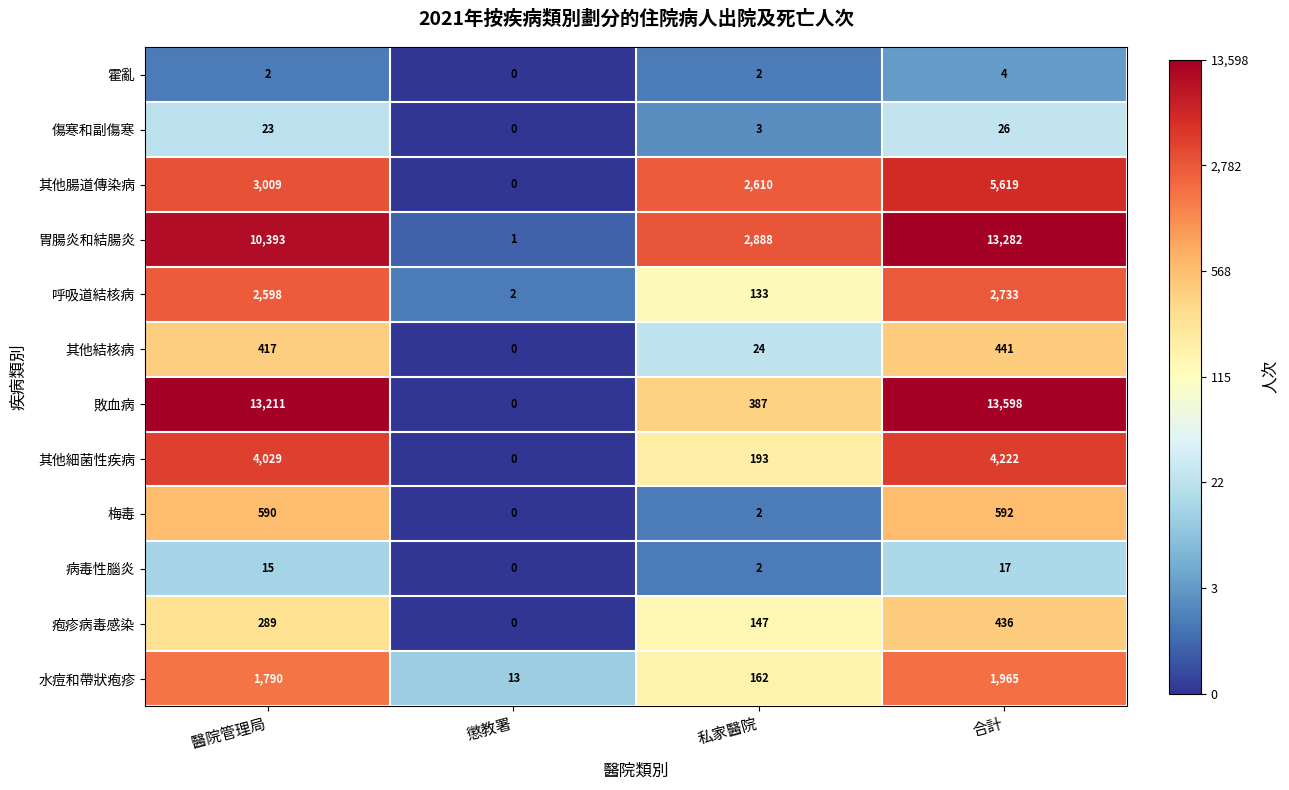

How many values in the 傷寒和副傷寒 series are below 23?

2